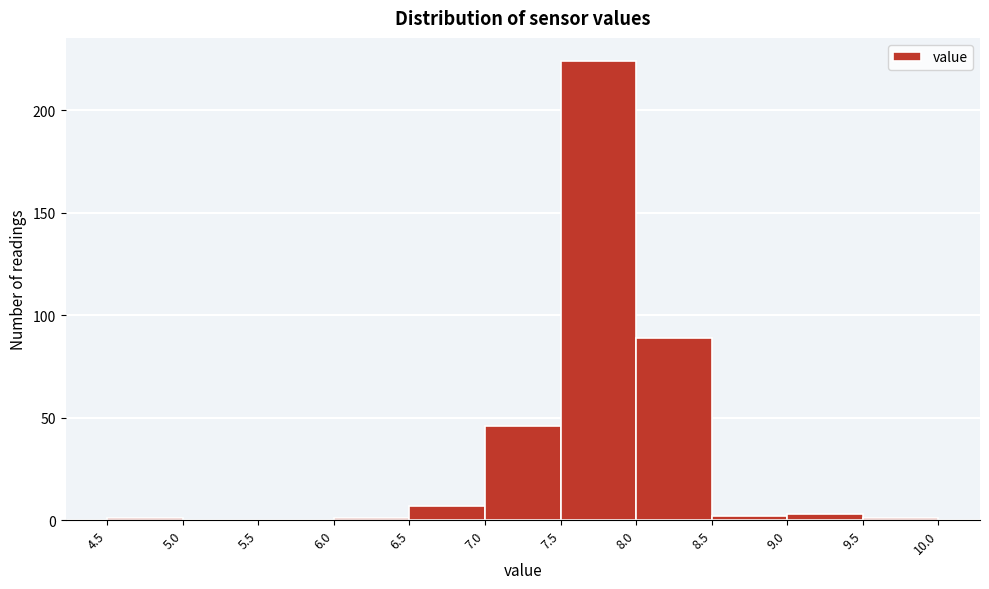

Over which range of the x-axis is the bar tallest?

7.5 to 8.0